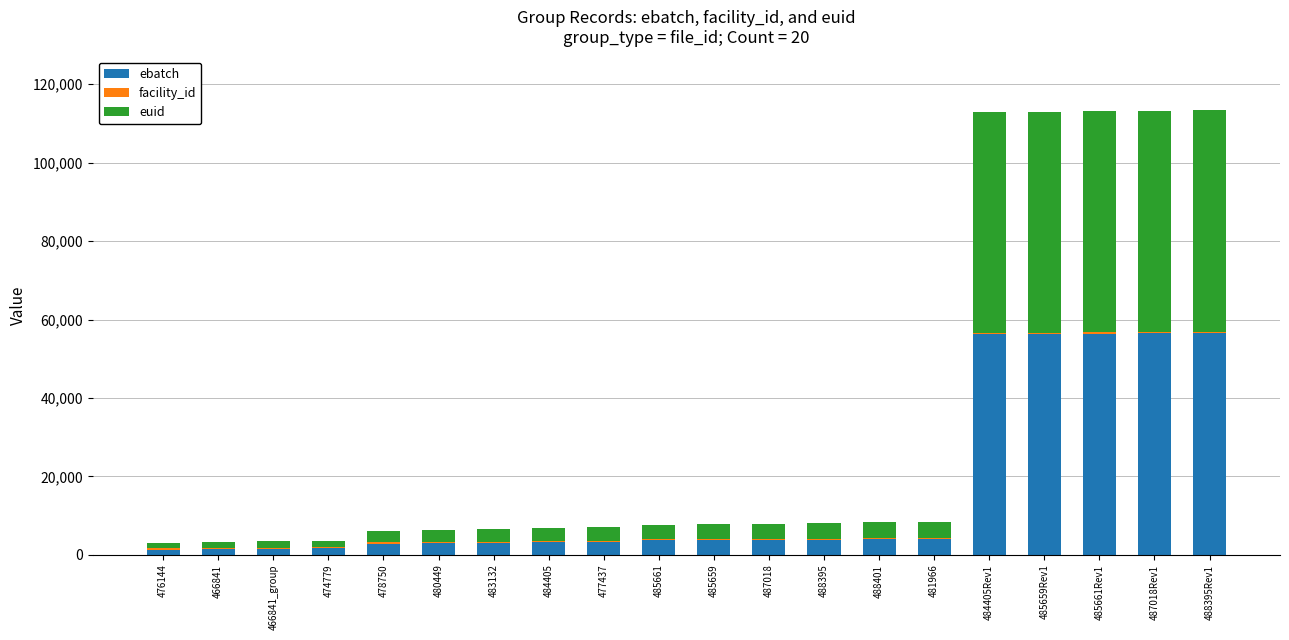

What is the highest value of the ebatch series?

56571